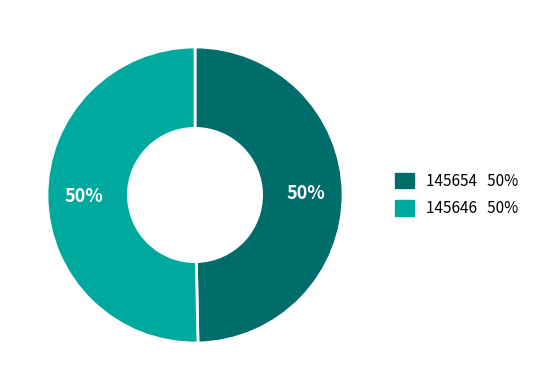

Is the sum of 145646 and 145654 greater than half?

Yes